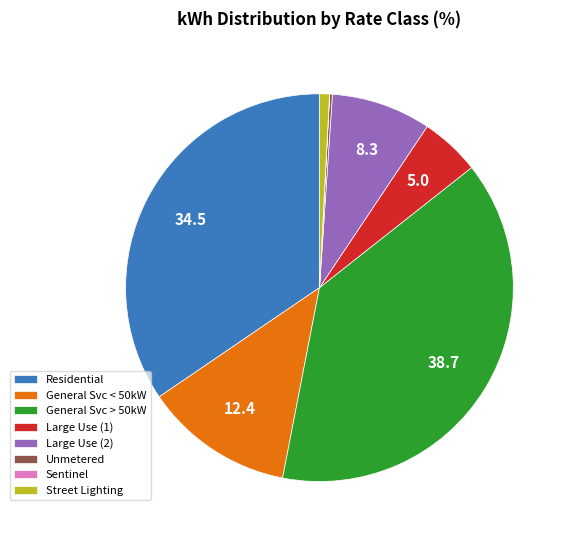

What is the ratio of the value at Residential to the value at Street Lighting?

41.6